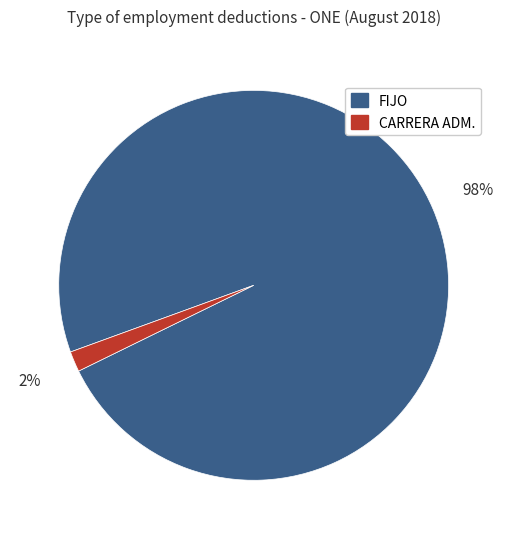

What is the largest slice in the pie chart?

FIJO